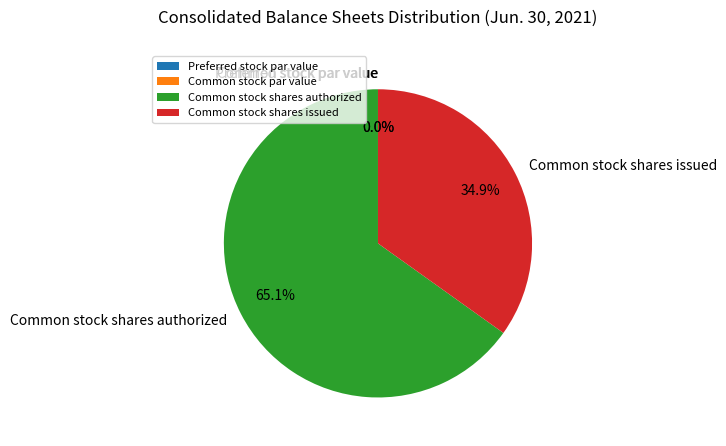

How many slices are in this pie chart?

4